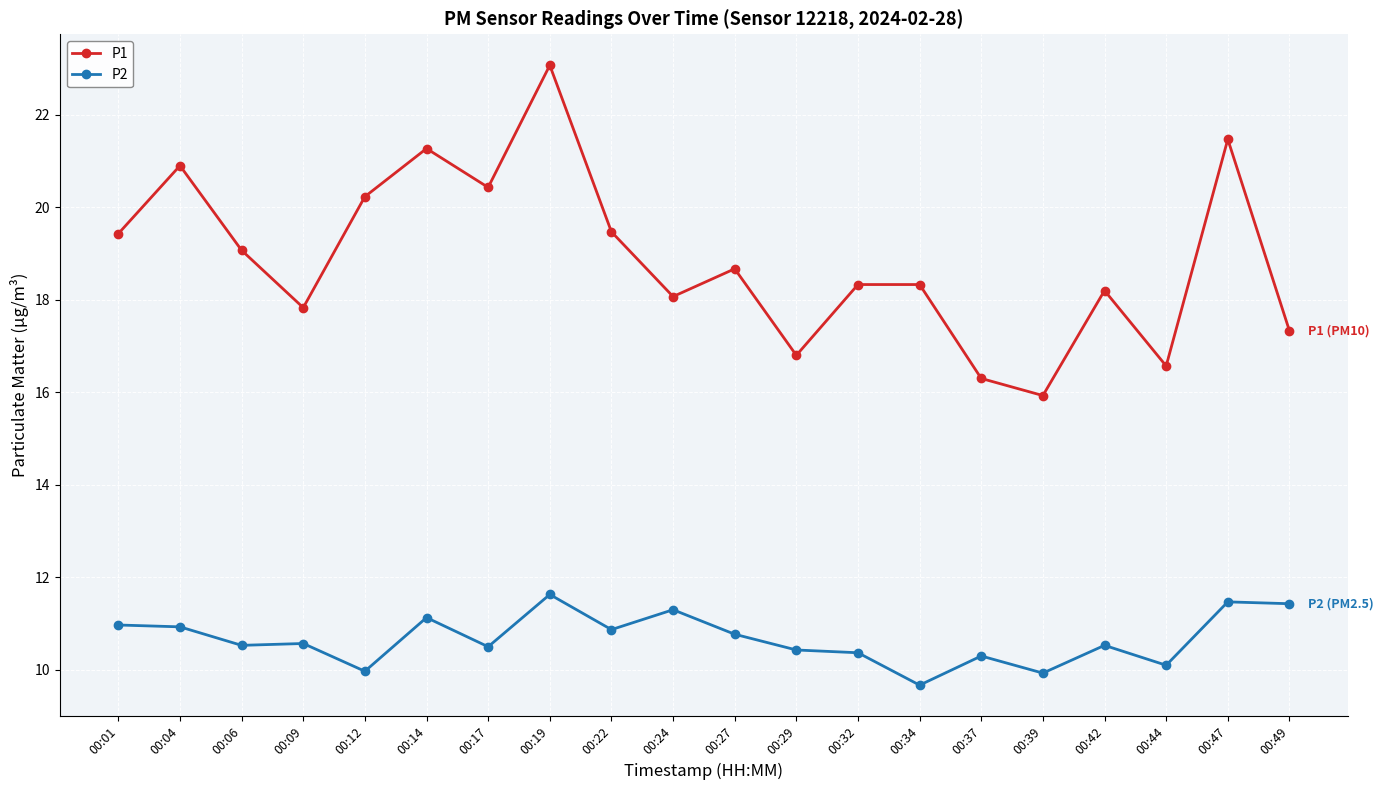

What is the sum of the P1 values at 00:01 and 00:06?

38.5